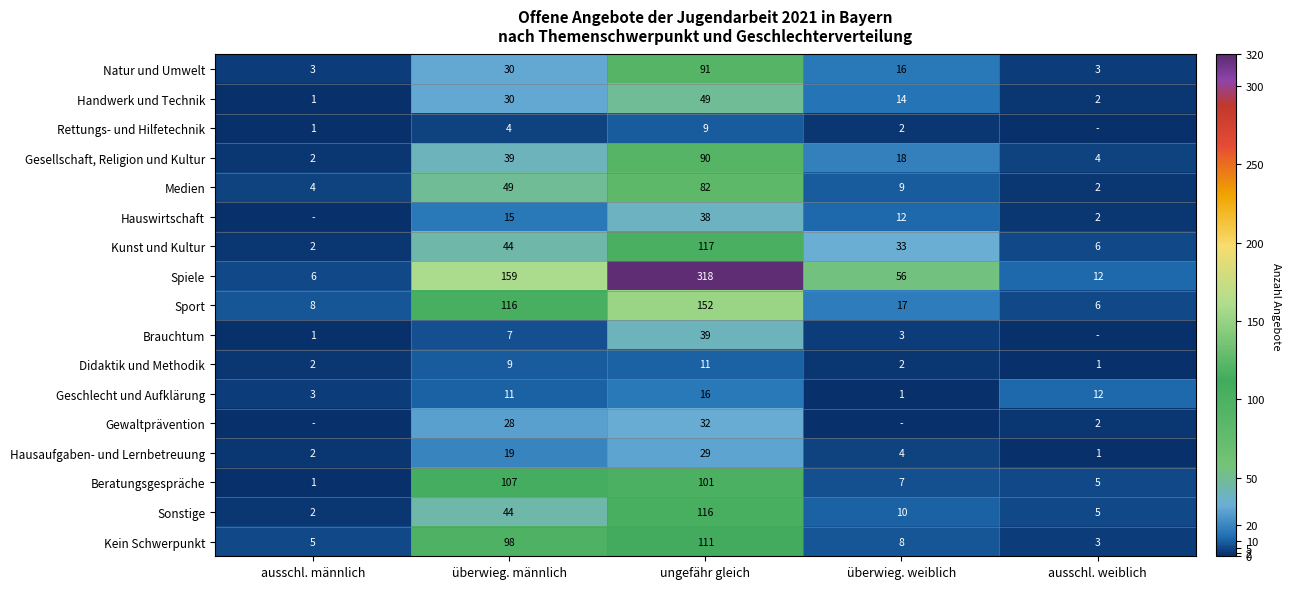

Rank the categories by Medien value from highest to lowest.

ungefähr gleich, überwieg. männlich, überwieg. weiblich, ausschl. männlich, ausschl. weiblich